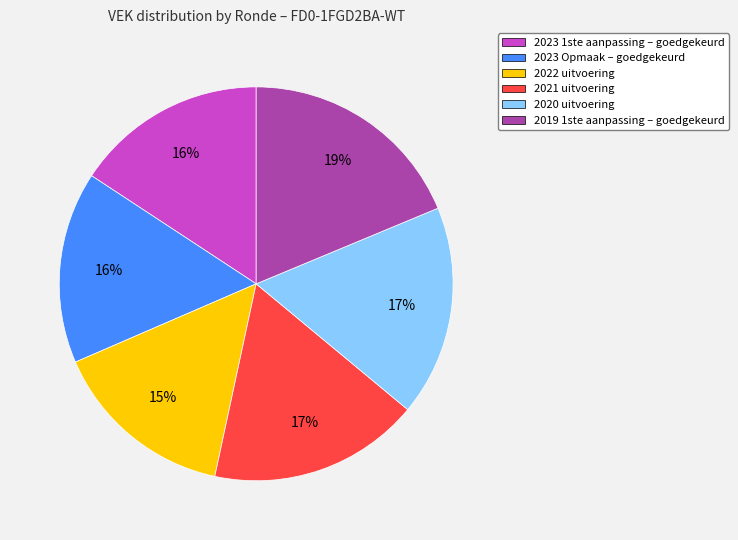

Which slice is the largest?

2019 1ste aanpassing – goedgekeurd